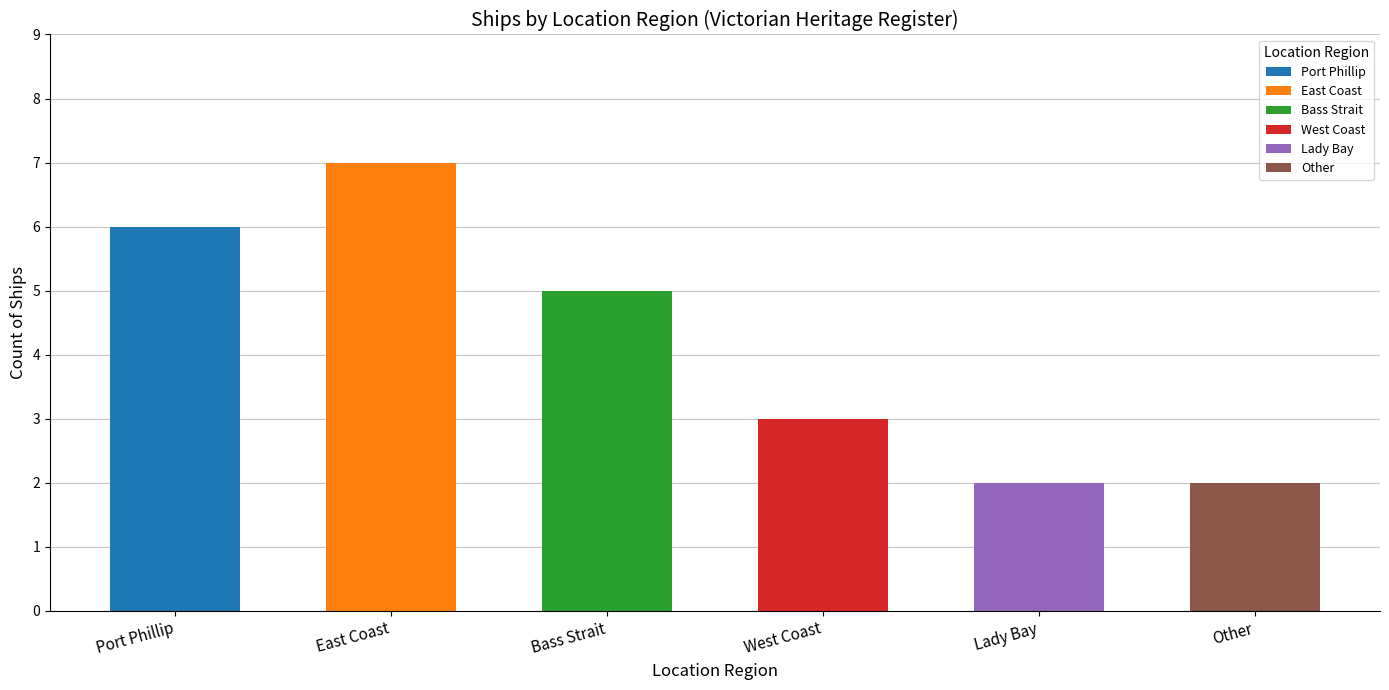

True or false: the data shows 7 at East Coast.

True